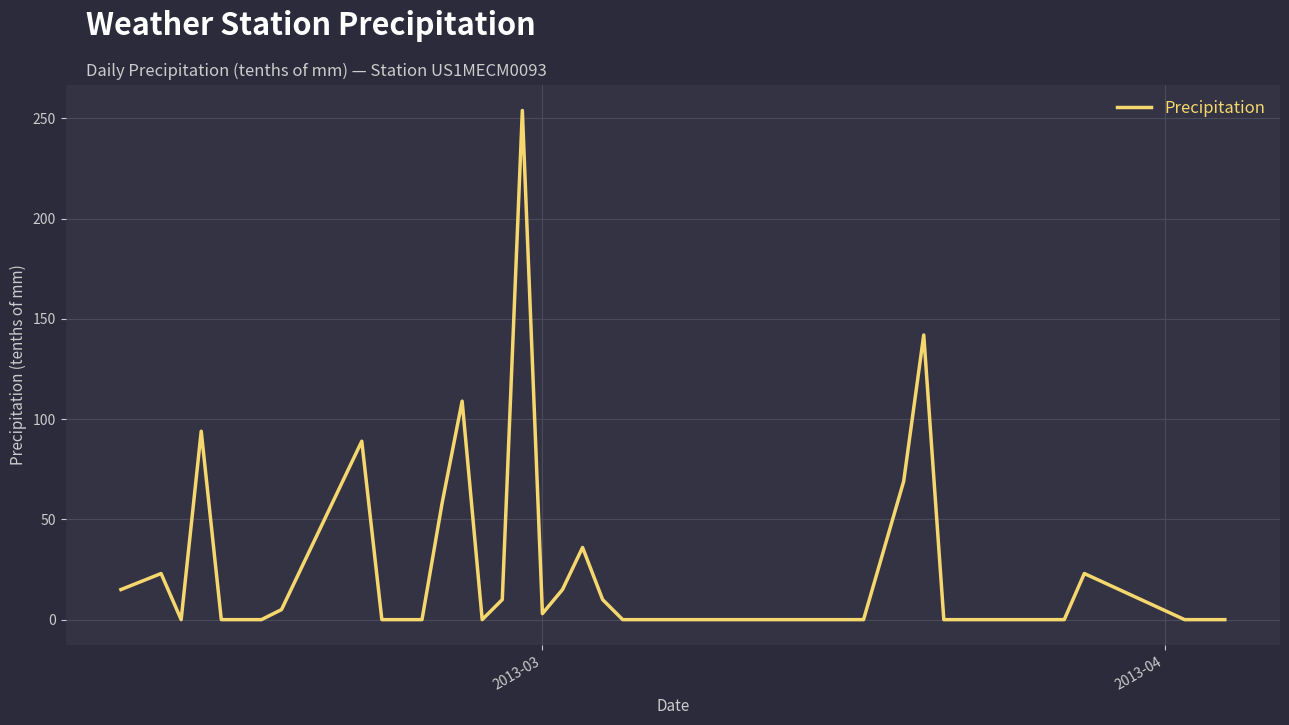

What is the greatest value displayed?

254